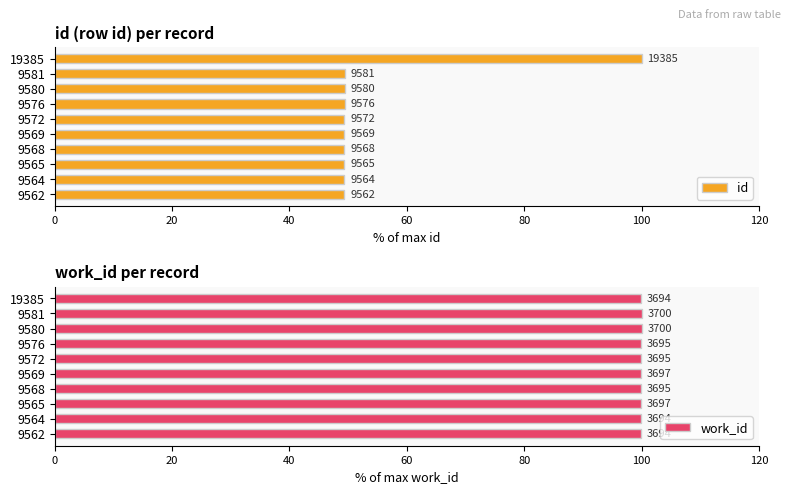

What is the total value across all series at 9569?

149.3